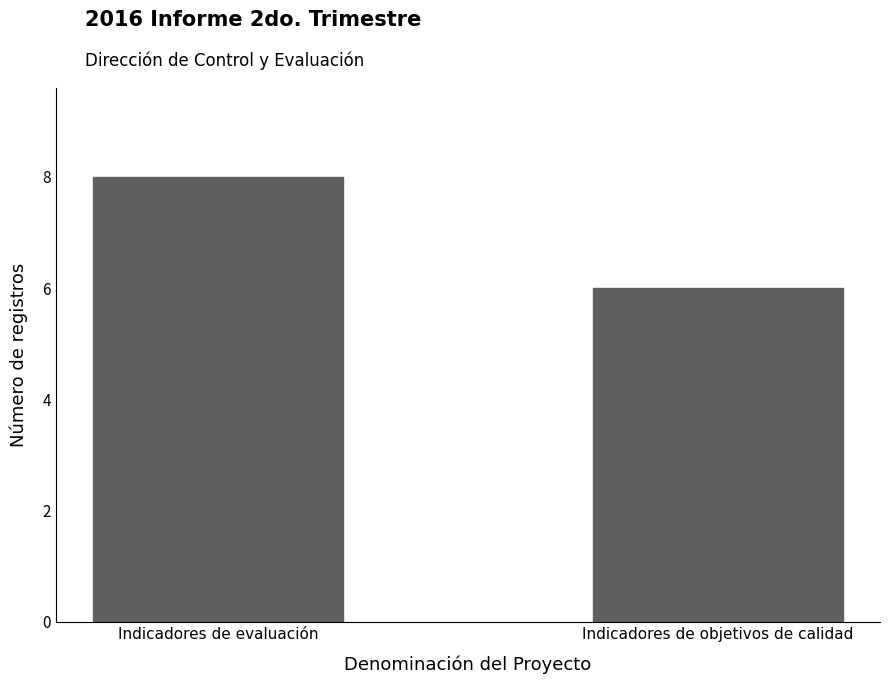

How many data points does each series have?

2